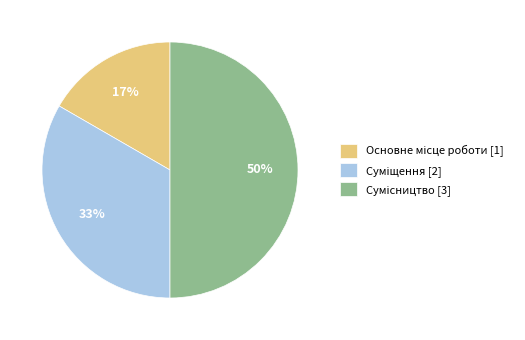

To the nearest percent, what is the average slice percentage?

33%